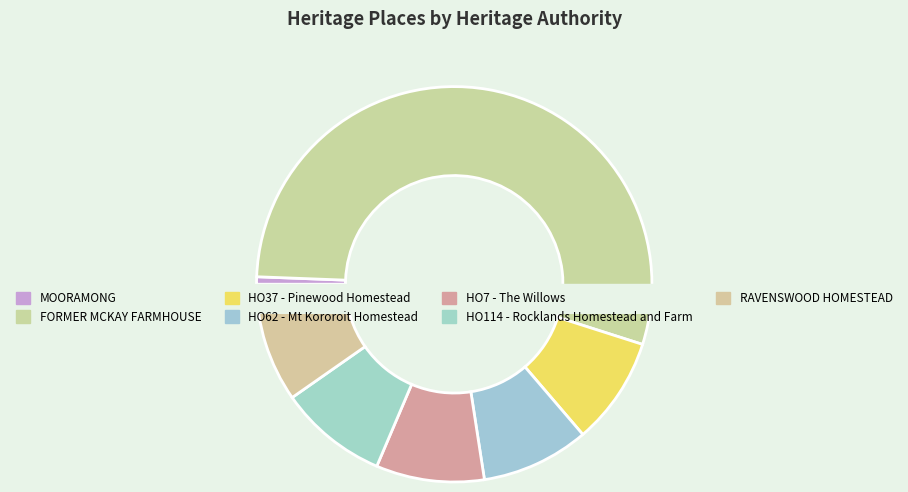

To the nearest percent, what is the average slice percentage?

14%